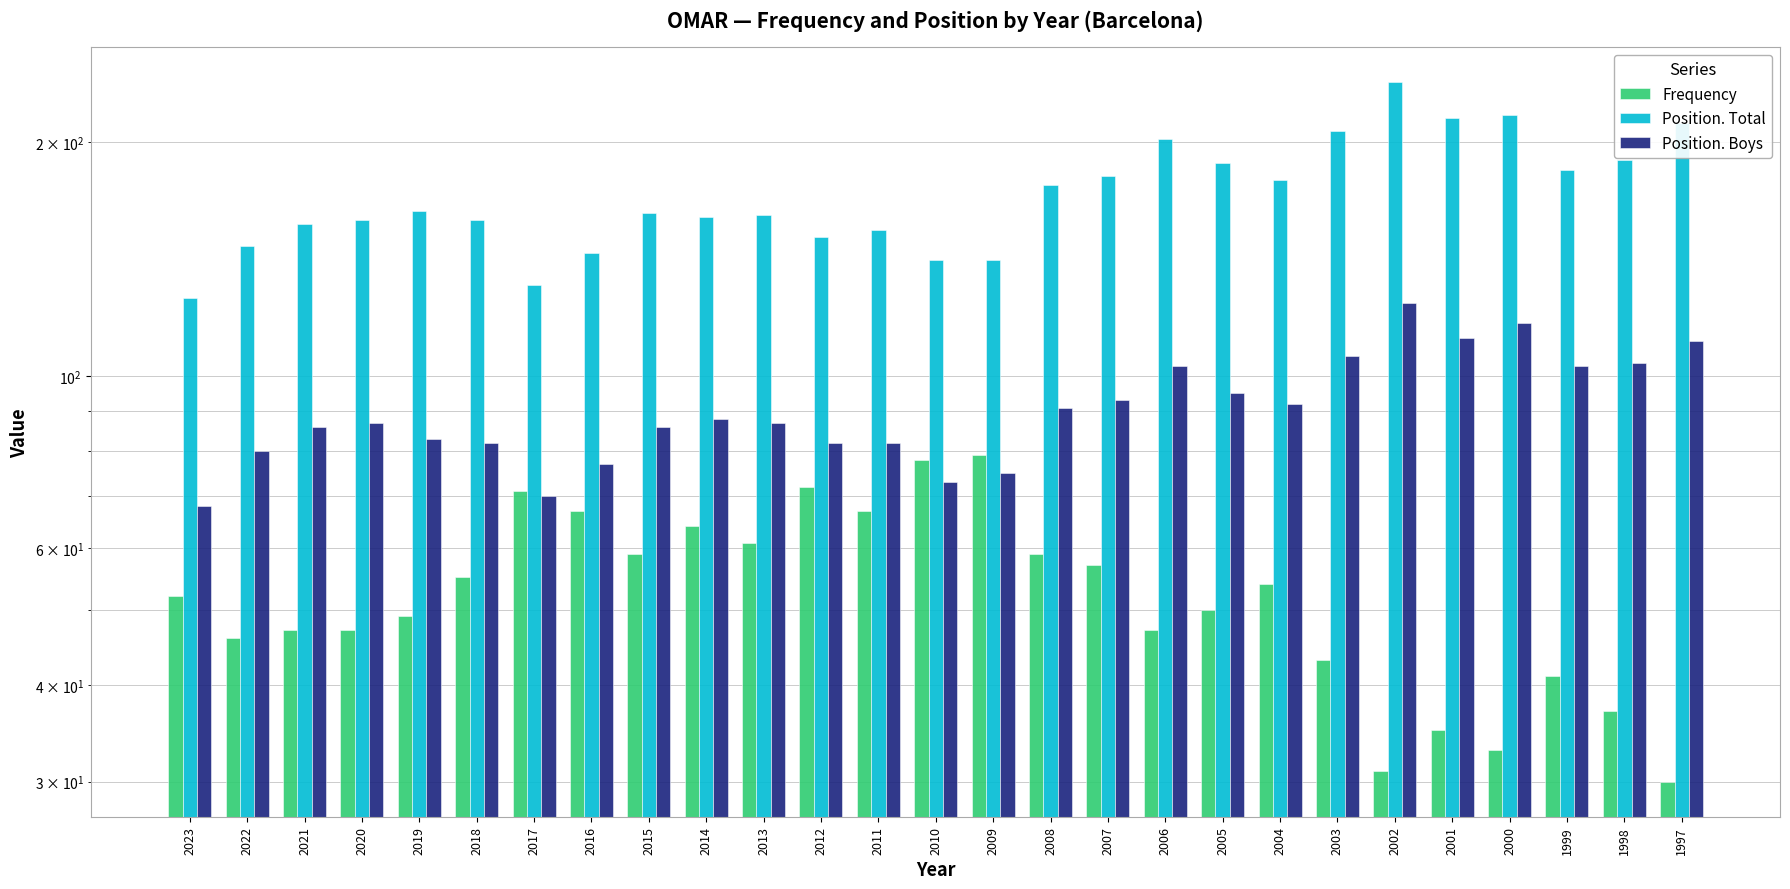

What is the sum of the Frequency values at 2016 and 2001?

102